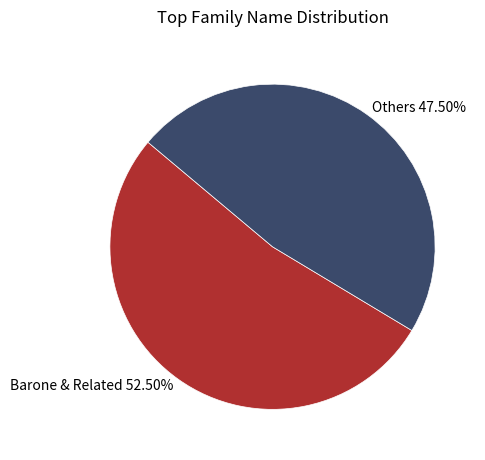

Does any single category account for the majority?

Yes